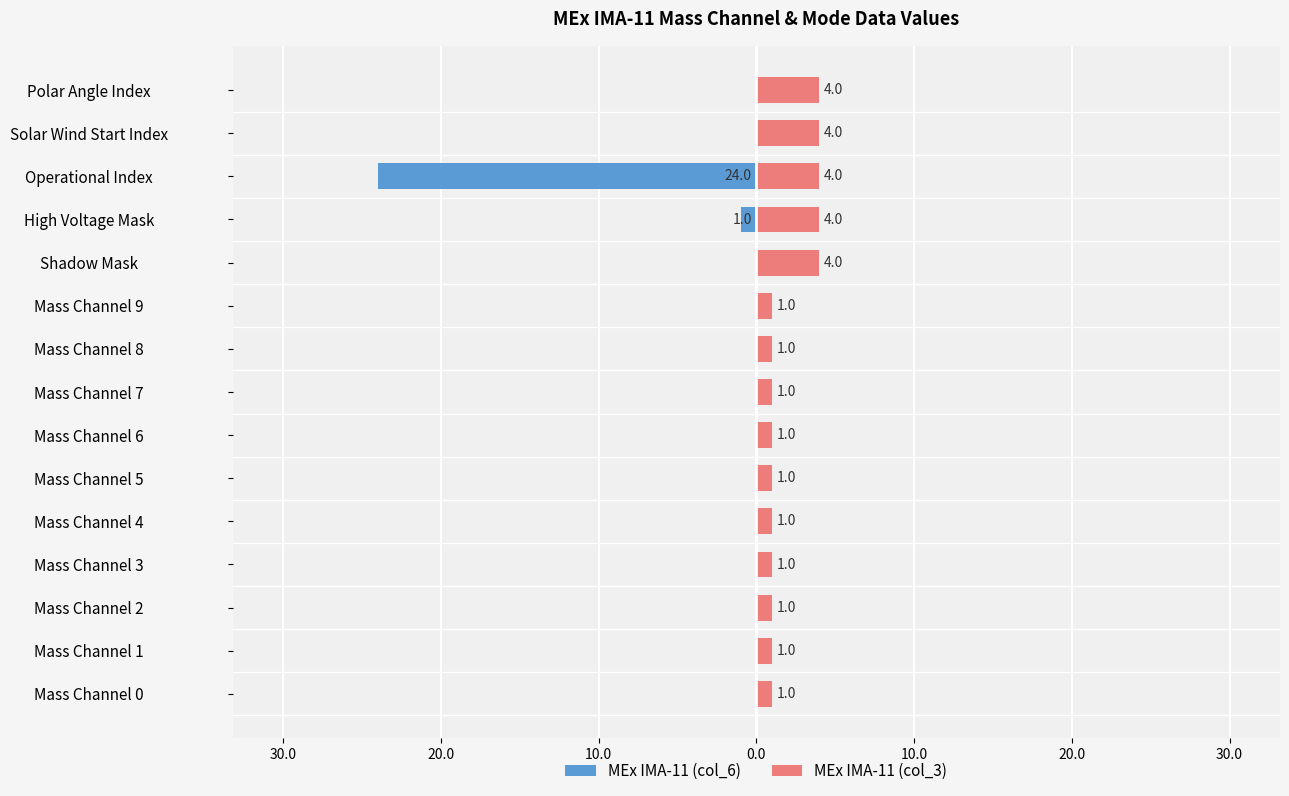

What is the value of the MEx IMA-11 (col_3) bar at the 9th from the left?

1